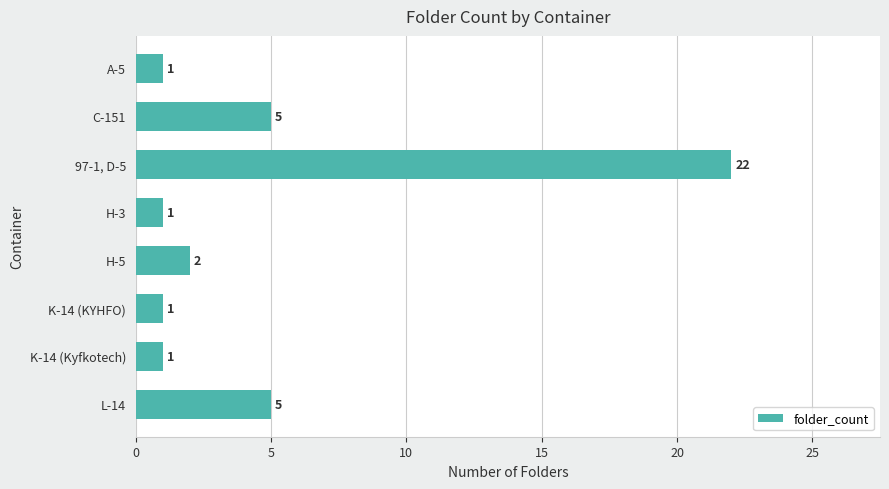

The chart shows a value of 1 at K-14 (Kyfkotech). True or false?

True